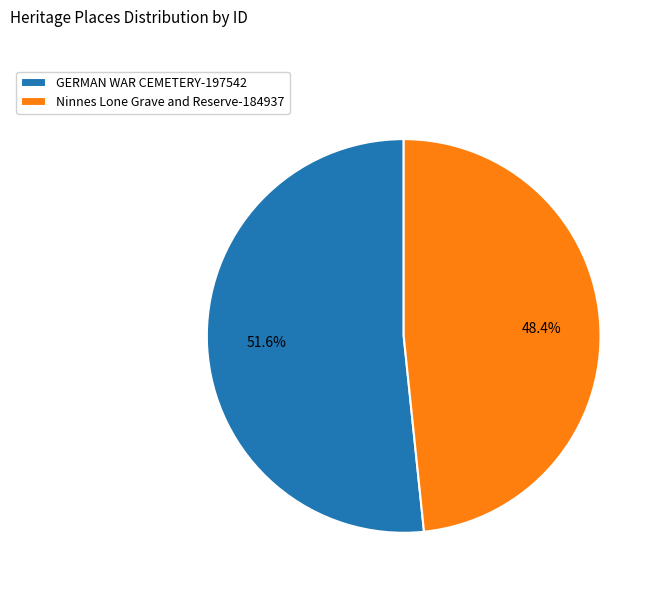

How much of the chart is everything except GERMAN WAR CEMETERY?

48.4%